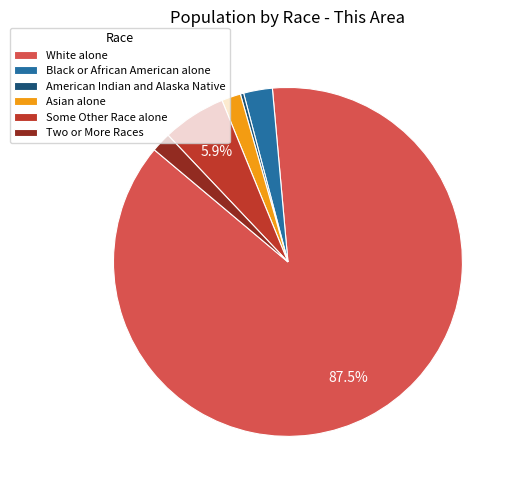

Combined, do Asian alone and Two or More Races account for over 50%?

No